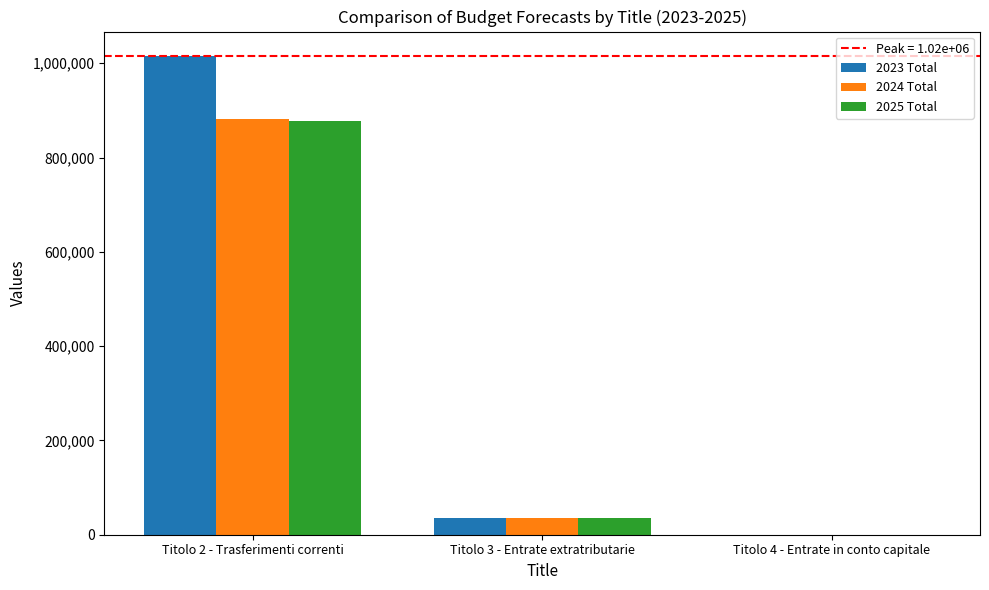

What is the highest value of the 2024 Total series?

881752.9